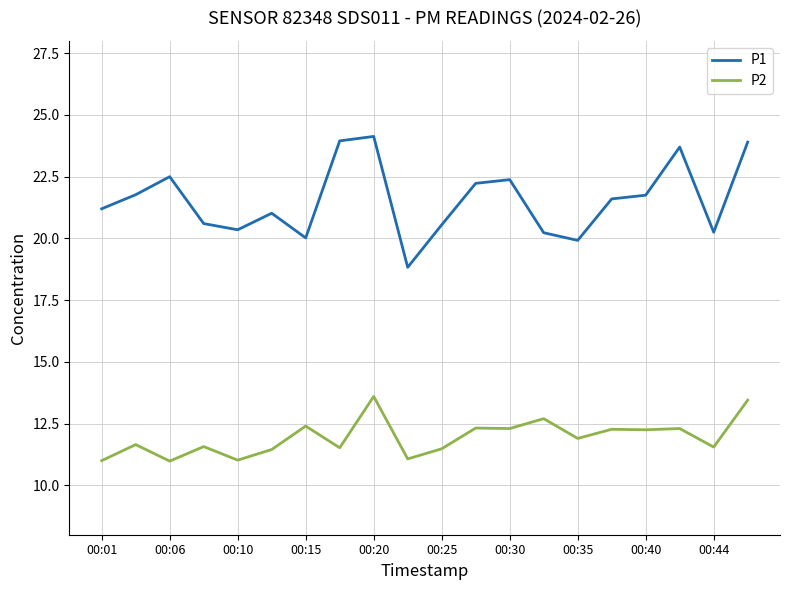

What is the sum of all P1 values?

430.9